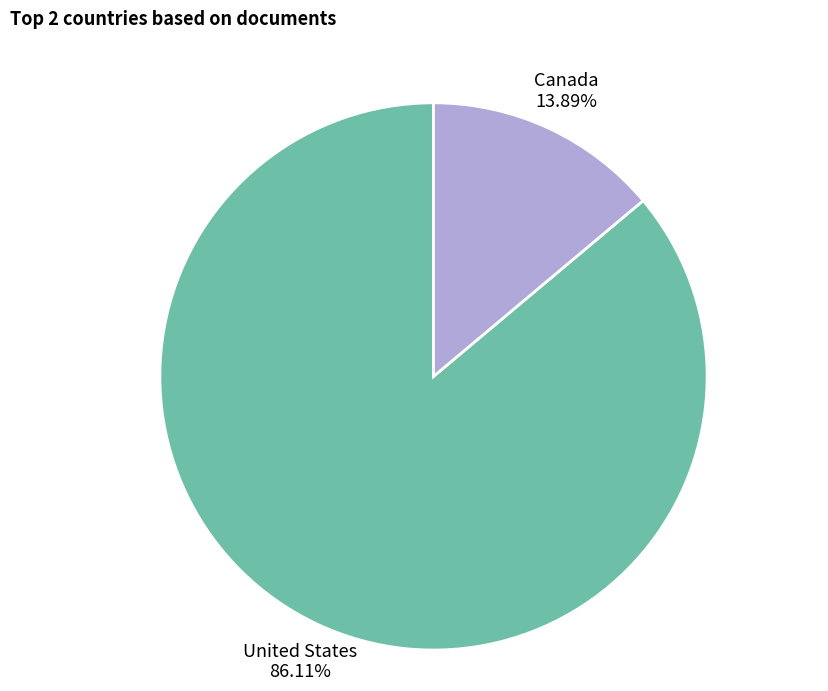

To the nearest percent, what is the average slice percentage?

50%